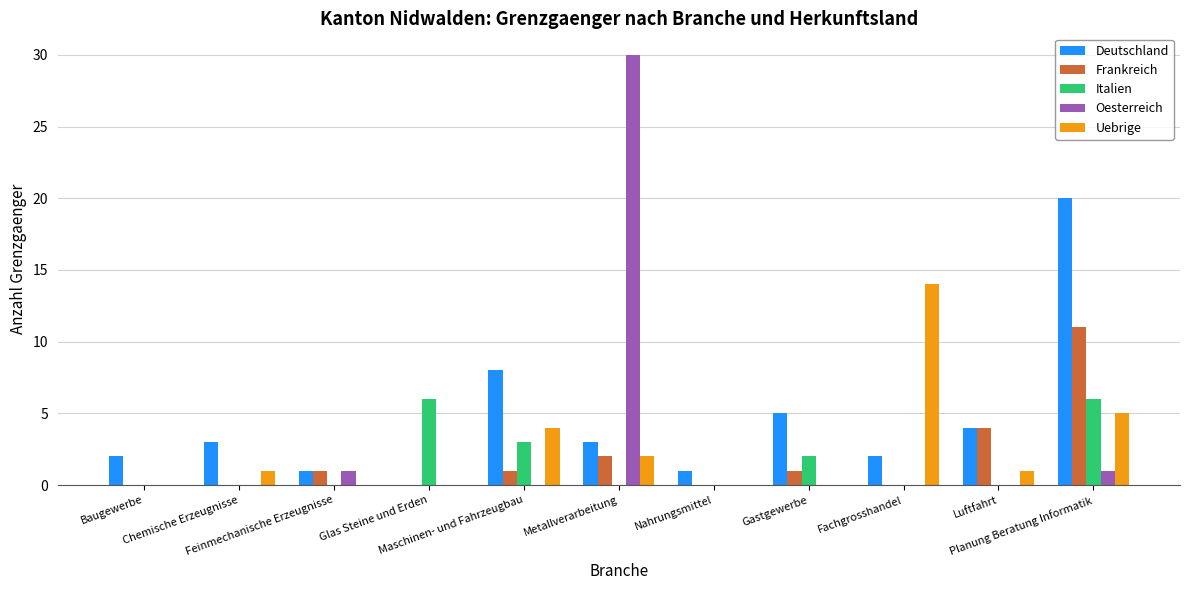

Are the bars horizontal?

No